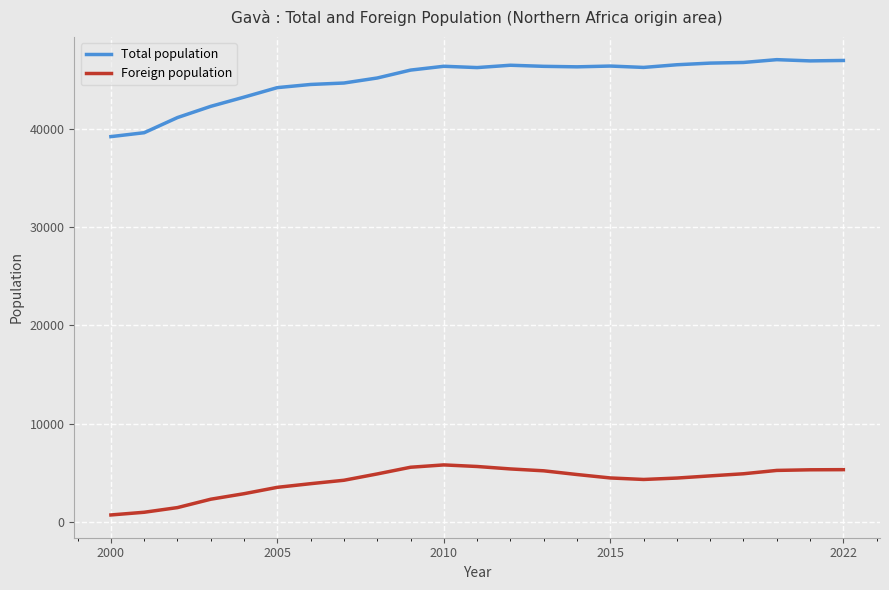

In Total population, how many points are lower than both neighbors (excluding endpoints)?

4